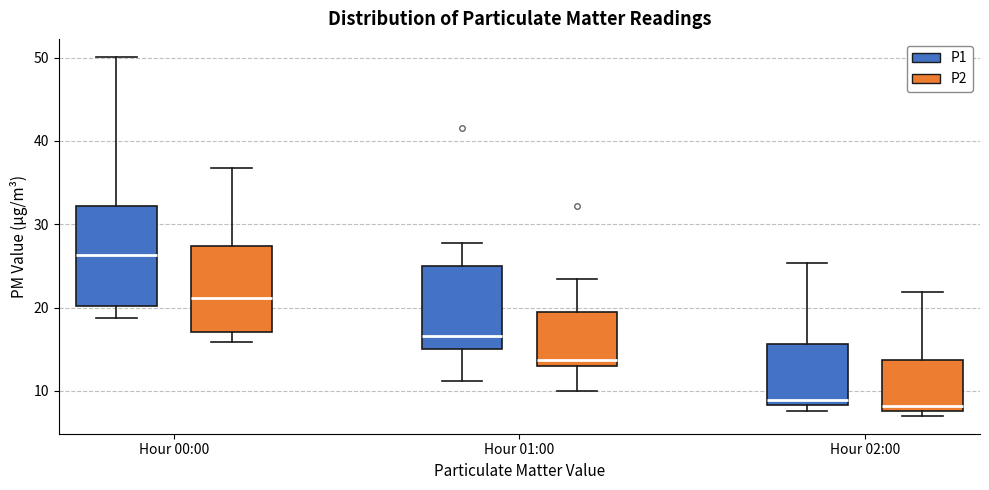

Comparing the boxes themselves (not the whiskers), which one is the tallest?

Hour 00:00 (P1)